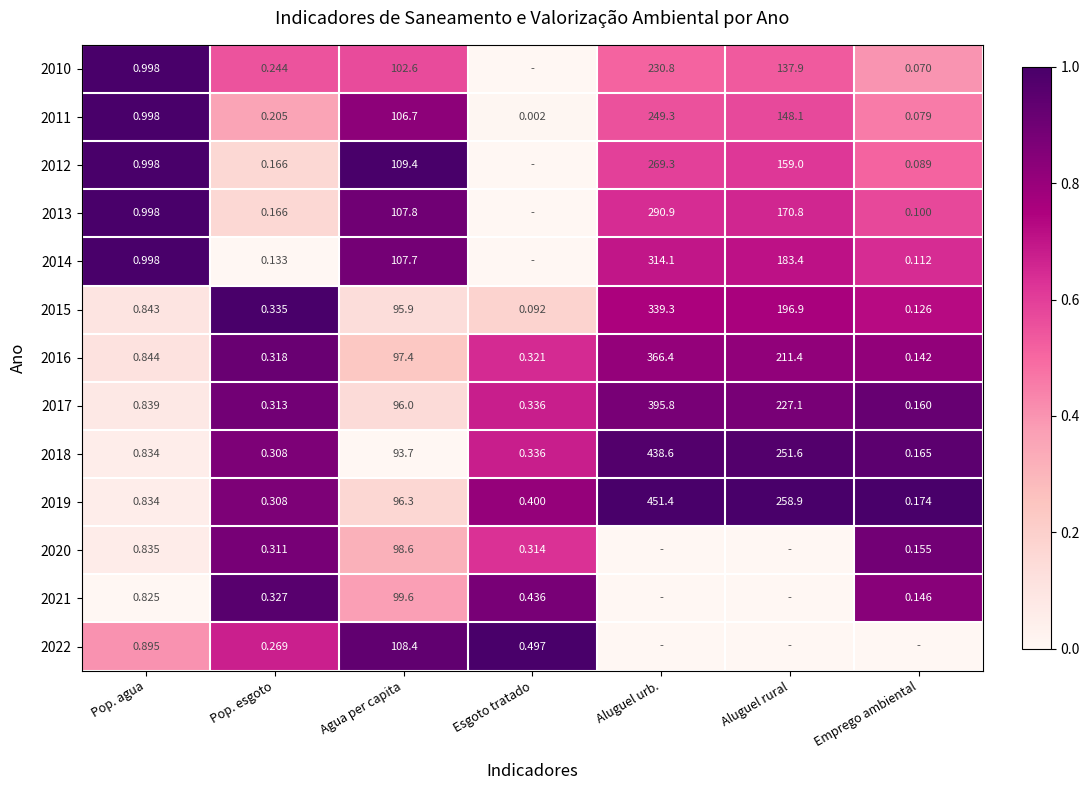

Which category has the lowest value in the 2015 series?

Esgoto tratado